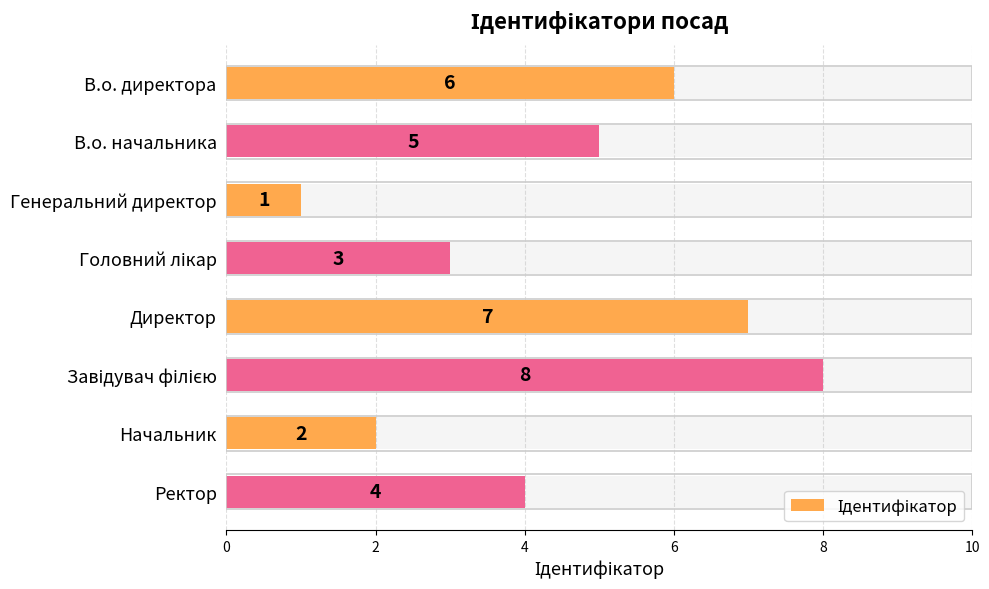

How many bars are there in total?

8